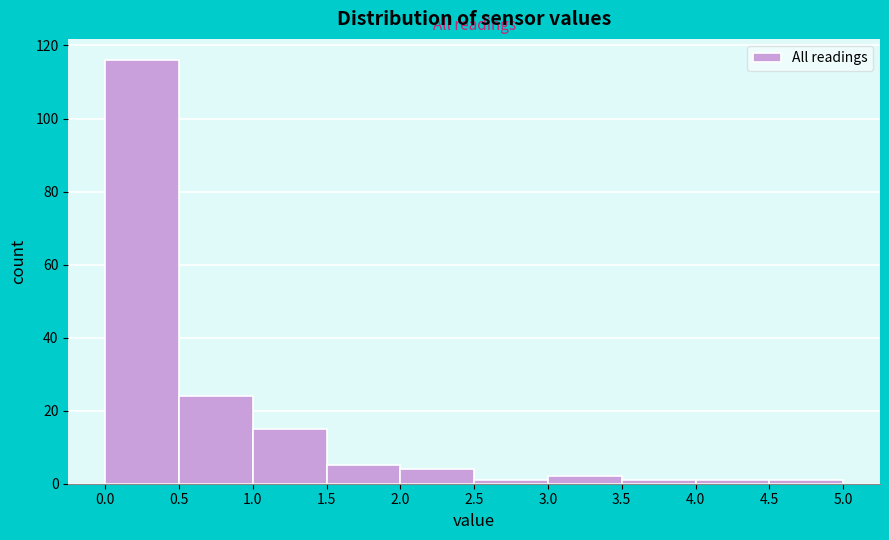

Which range on the x-axis has the tallest bar?

0.0 to 0.5